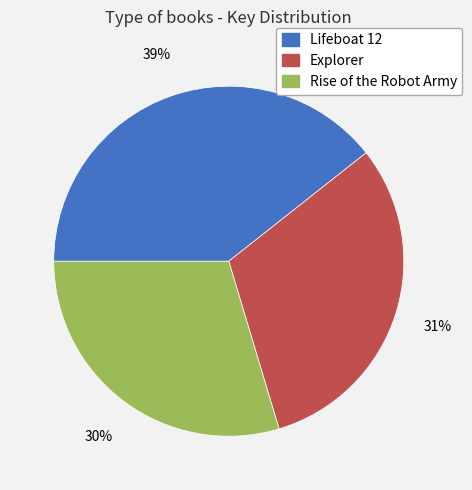

How many segments does this pie chart have?

3